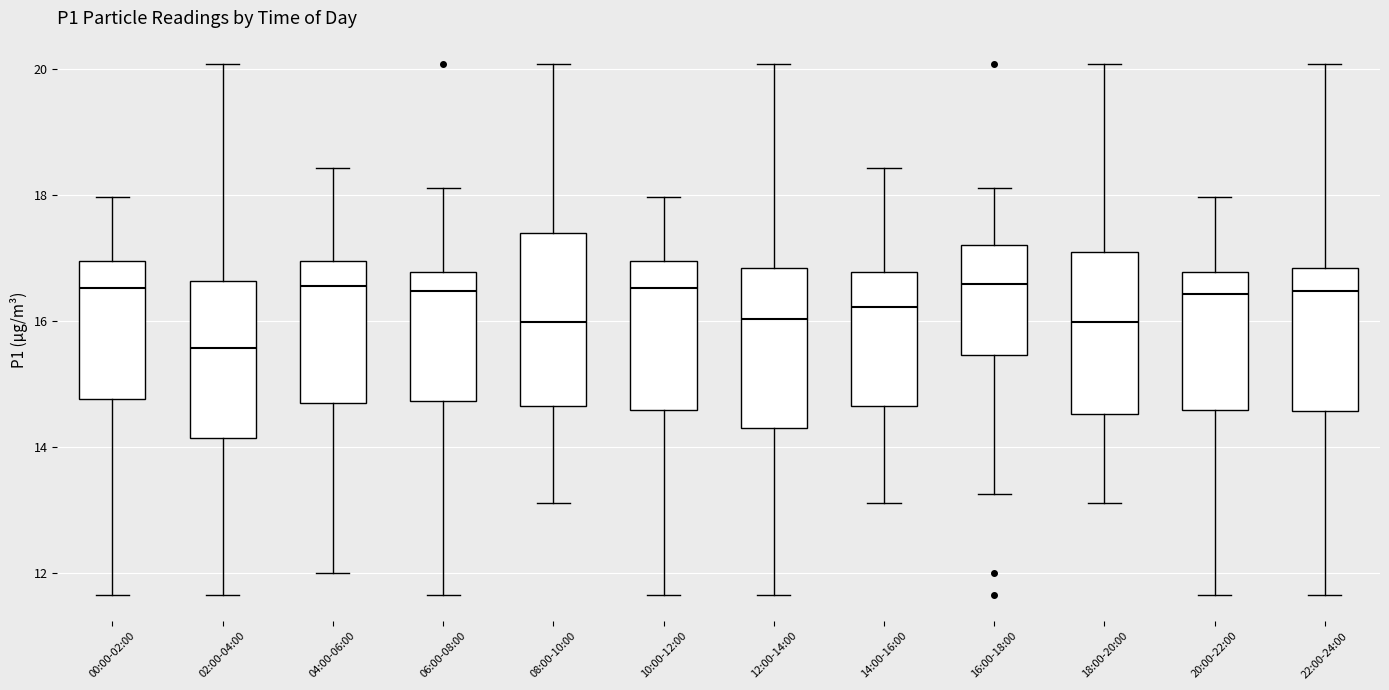

Reading left to right, transcribe this box plot: for each box, give where its median line is, the range the box spans, and where its two whiskers end, as read against the y-axis. The values are not printed on the chart, so give them approximately, as read against the axis.

00:00-02:00: median 16.6, box 14.8 to 17.0, whiskers 11.6 to 18.0
02:00-04:00: median 15.6, box 14.2 to 16.6, whiskers 11.6 to 20.0
04:00-06:00: median 16.6, box 14.6 to 17.0, whiskers 12.0 to 18.4
06:00-08:00: median 16.4, box 14.8 to 16.8, whiskers 11.6 to 18.2
08:00-10:00: median 16.0, box 14.6 to 17.4, whiskers 13.2 to 20.0
10:00-12:00: median 16.6, box 14.6 to 17.0, whiskers 11.6 to 18.0
12:00-14:00: median 16.0, box 14.2 to 16.8, whiskers 11.6 to 20.0
14:00-16:00: median 16.2, box 14.6 to 16.8, whiskers 13.2 to 18.4
16:00-18:00: median 16.6, box 15.4 to 17.2, whiskers 13.2 to 18.2
18:00-20:00: median 16.0, box 14.6 to 17.0, whiskers 13.2 to 20.0
20:00-22:00: median 16.4, box 14.6 to 16.8, whiskers 11.6 to 18.0
22:00-24:00: median 16.4, box 14.6 to 16.8, whiskers 11.6 to 20.0